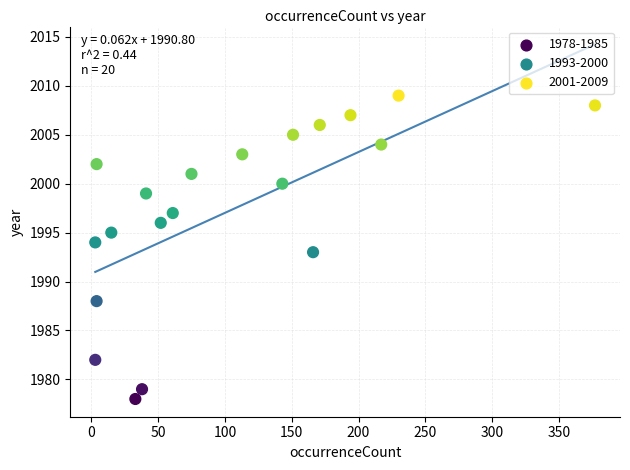

What is the range of Y values (max minus min)?

31